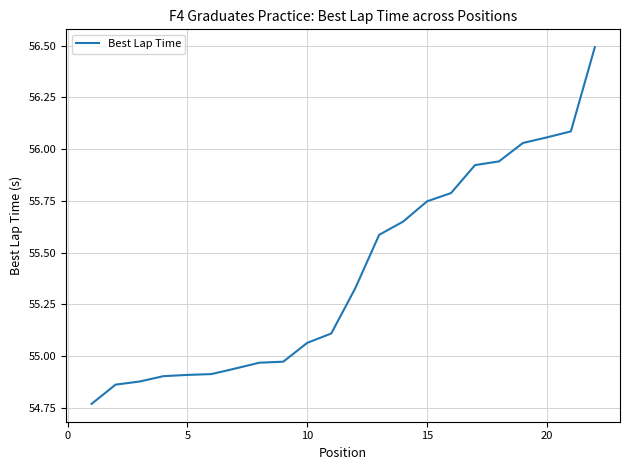

What is the difference between the maximum and minimum values?

1.7